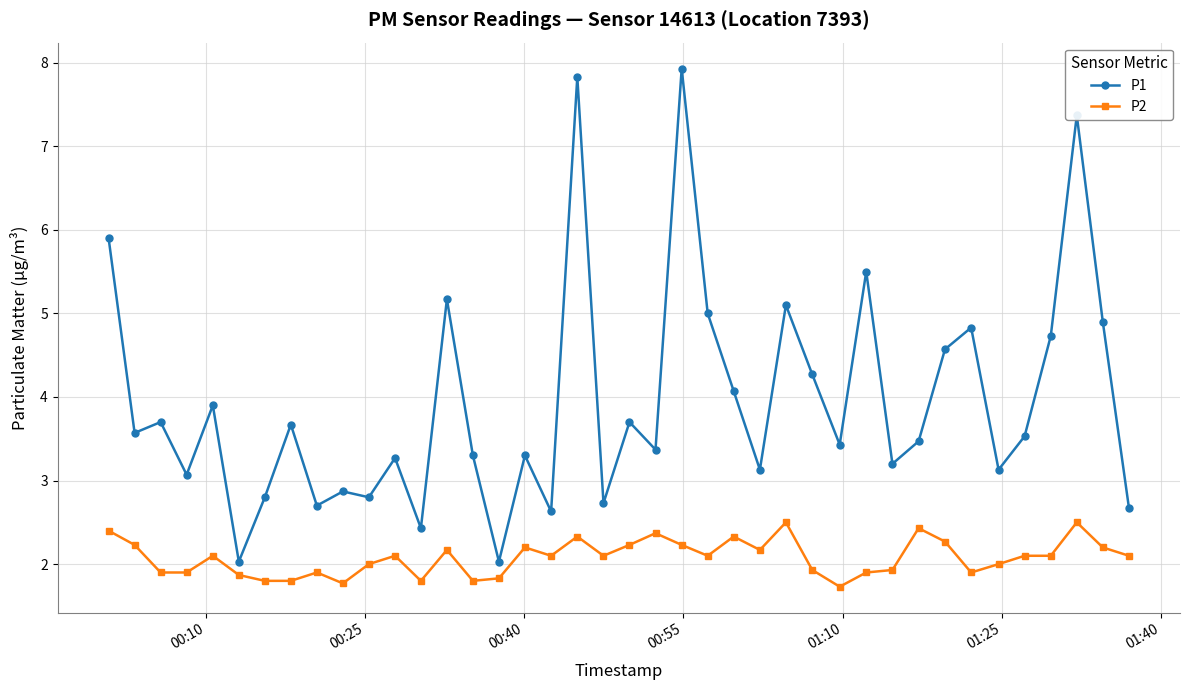

What is the lowest value of the P1 series?

2.0